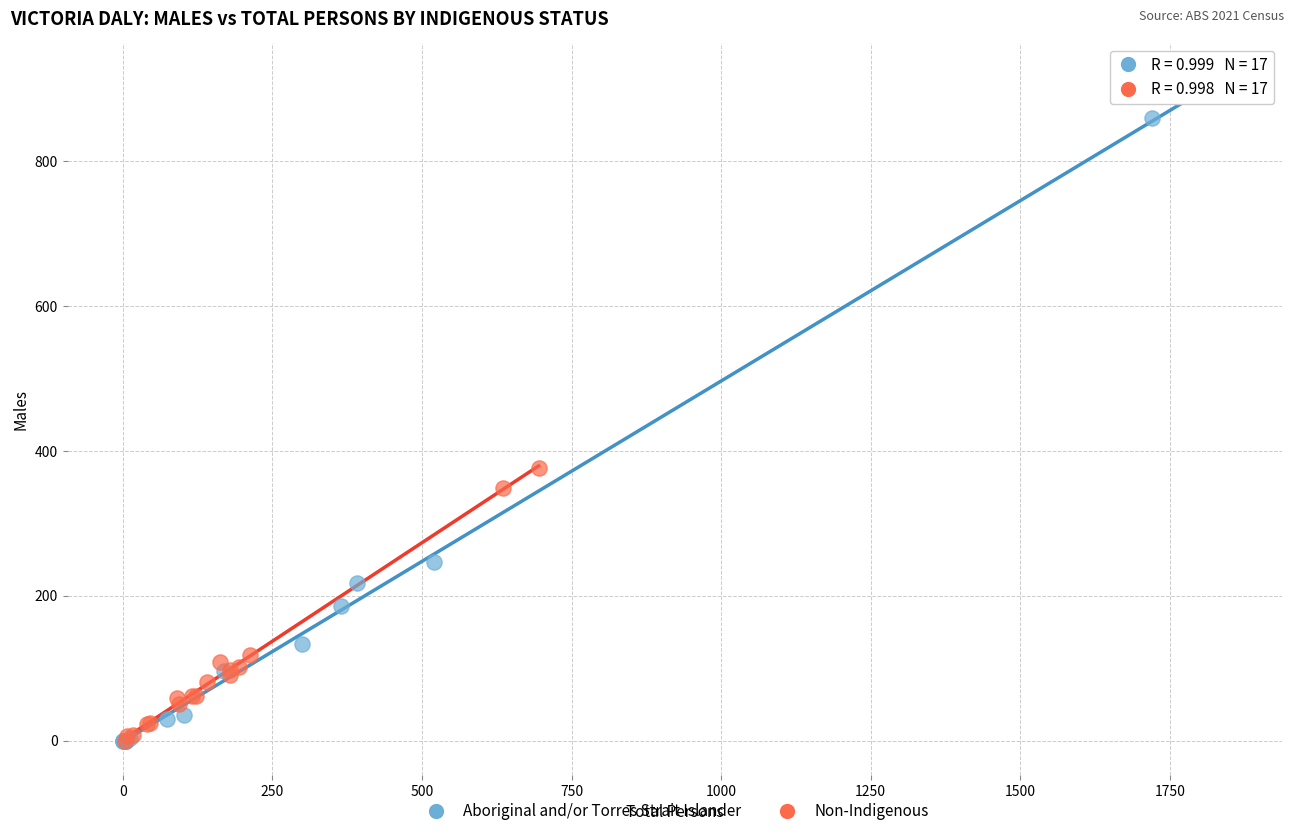

Which series has the widest spread of Y values?

Aboriginal and/or Torres Strait Islander